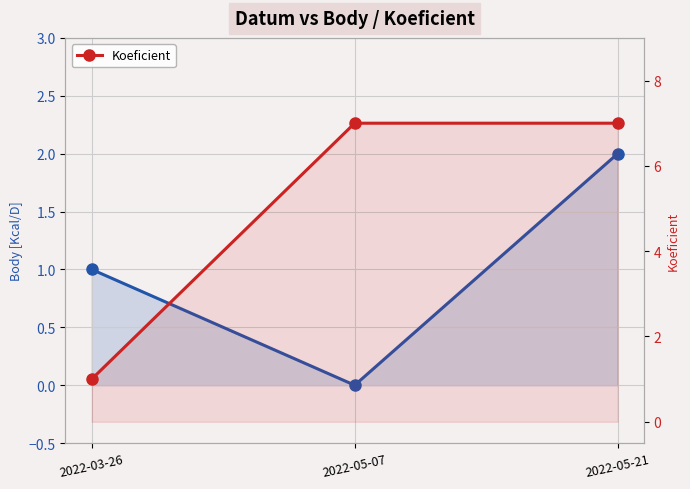

At 2022-03-26, list the series in order from smallest to largest.

Body, Koeficient